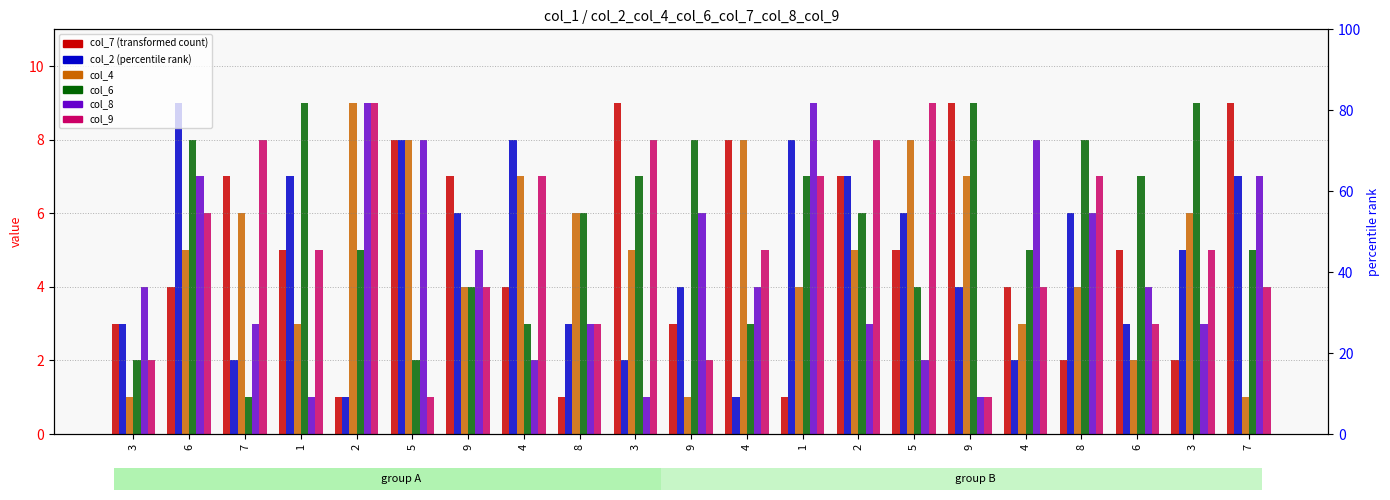

Reading left to right, transcribe all the data shown in this chart.

col_7: 3=3	6=4	7=7	1=5	2=1	5=8	9=7	4=4	8=1	3=9	9=3	4=8	1=1	2=7	5=5	9=9	4=4	8=2	6=5	3=2	7=9
col_2: 3=3	6=9	7=2	1=7	2=1	5=8	9=6	4=8	8=3	3=2	9=4	4=1	1=8	2=7	5=6	9=4	4=2	8=6	6=3	3=5	7=7
col_4: 3=1	6=5	7=6	1=3	2=9	5=8	9=4	4=7	8=6	3=5	9=1	4=8	1=4	2=5	5=8	9=7	4=3	8=4	6=2	3=6	7=1
col_6: 3=2	6=8	7=1	1=9	2=5	5=2	9=4	4=3	8=6	3=7	9=8	4=3	1=7	2=6	5=4	9=9	4=5	8=8	6=7	3=9	7=5
col_8: 3=4	6=7	7=3	1=1	2=9	5=8	9=5	4=2	8=3	3=1	9=6	4=4	1=9	2=3	5=2	9=1	4=8	8=6	6=4	3=3	7=7
col_9: 3=2	6=6	7=8	1=5	2=9	5=1	9=4	4=7	8=3	3=8	9=2	4=5	1=7	2=8	5=9	9=1	4=4	8=7	6=3	3=5	7=4